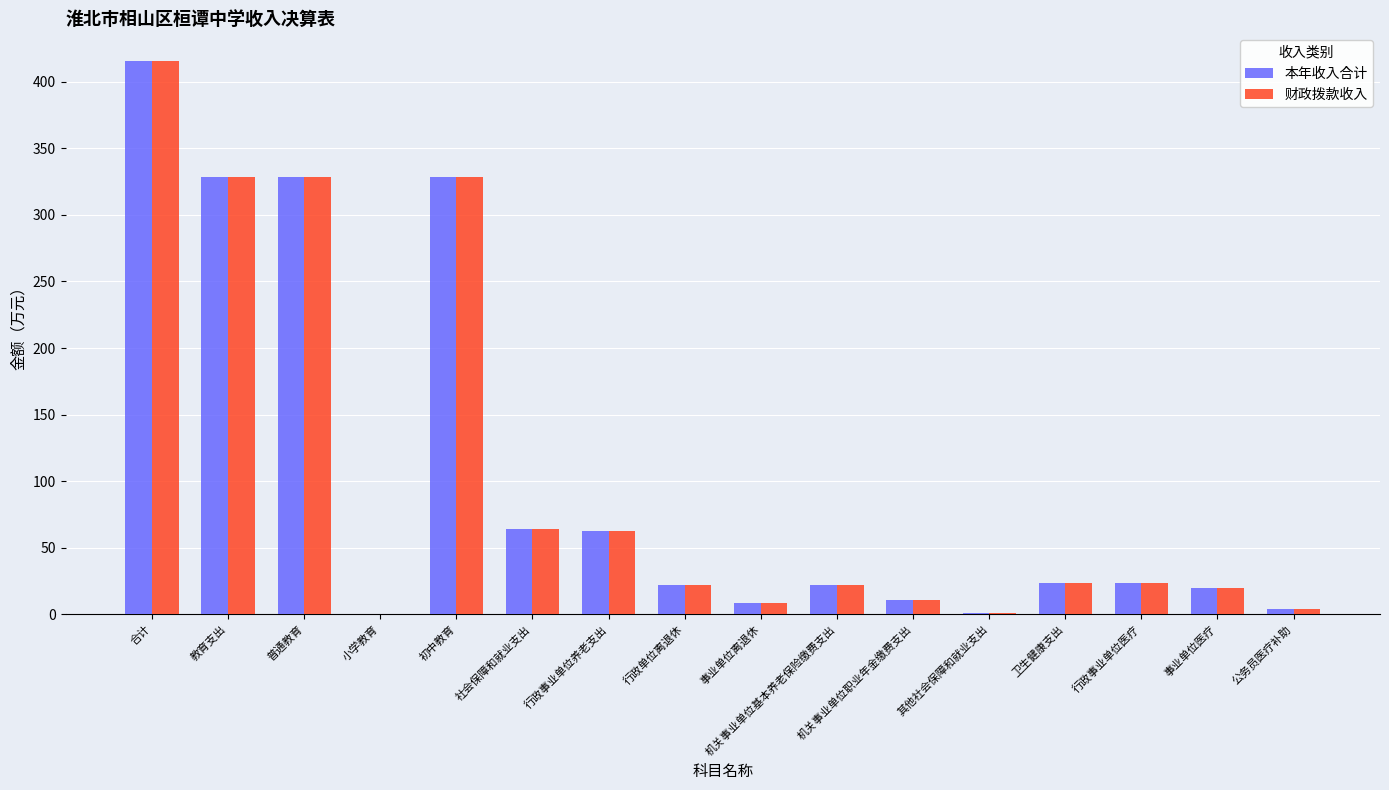

What is the total value across all series at 普通教育?

657.1